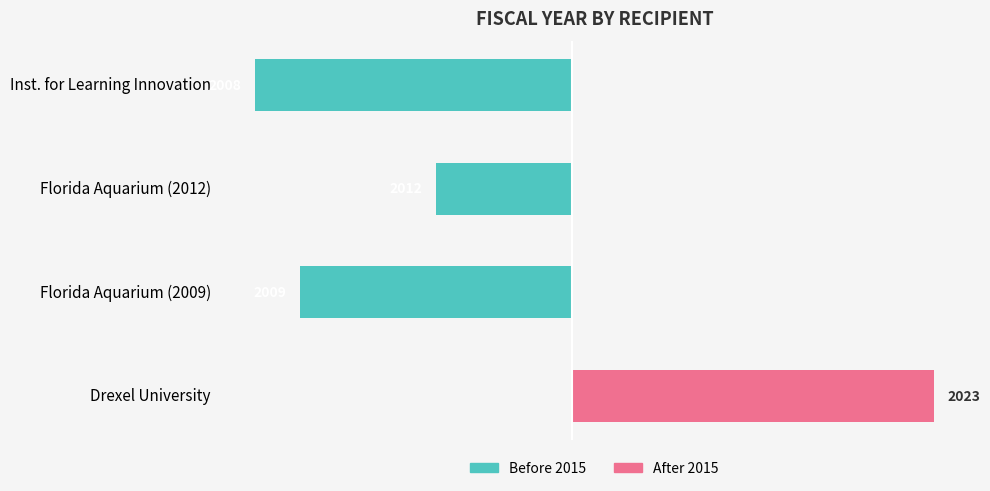

At Drexel University, list the series in order from largest to smallest.

After 2015, Before 2015